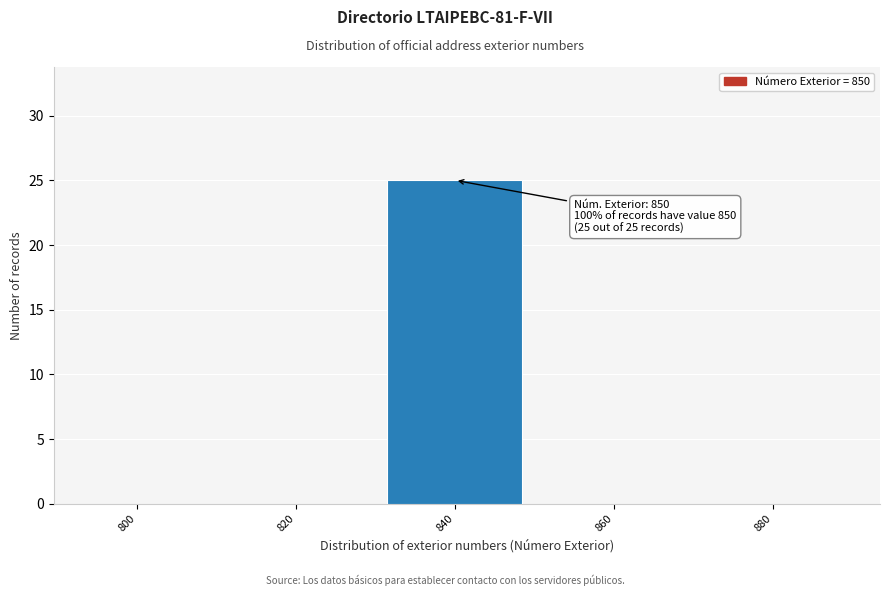

Reading left to right, what are all the values shown in this chart?

800=0	820=0	840=25	860=0	880=0